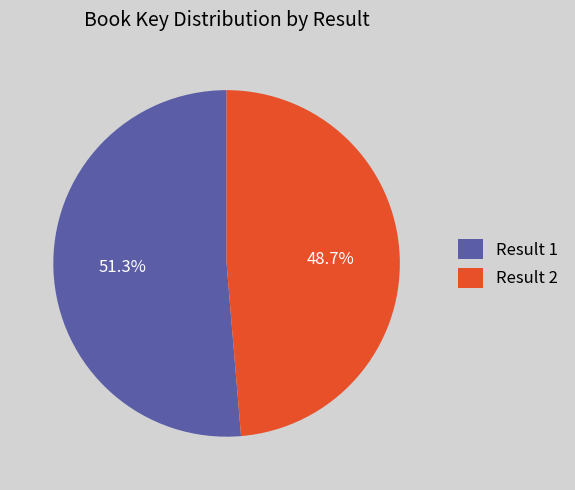

How many segments does this pie chart have?

2